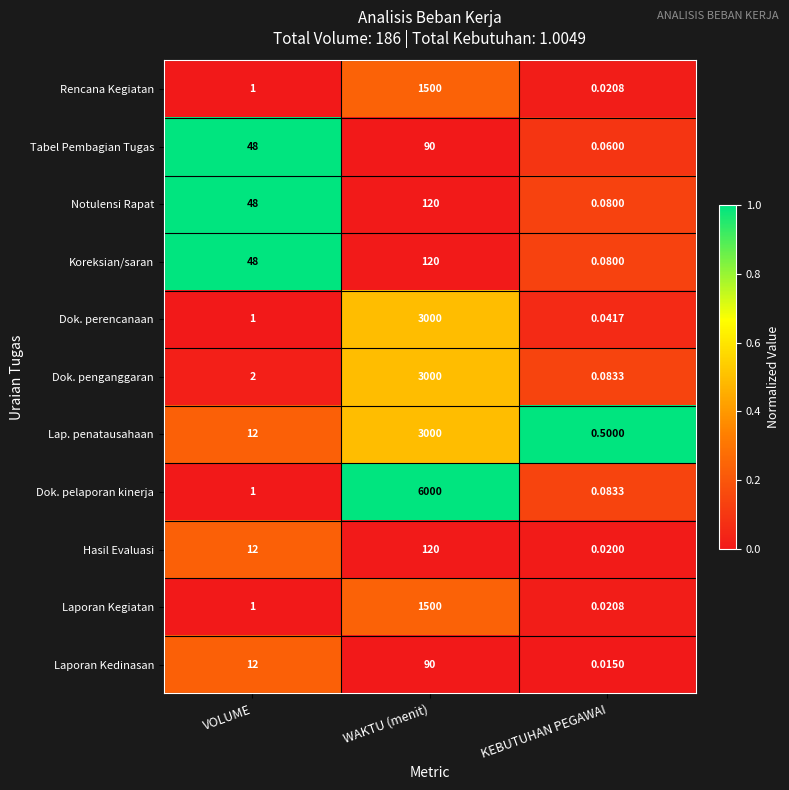

Between VOLUME and WAKTU (menit), which series saw the biggest shift?

Dok. pelaporan kinerja